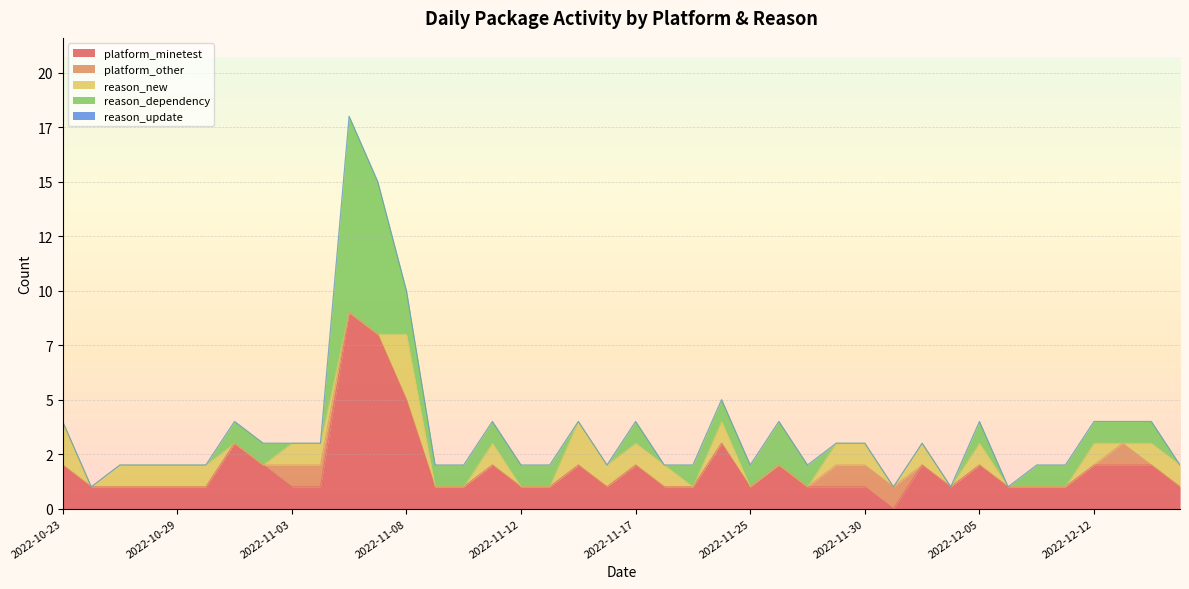

Reading left to right, extract all data points from this chart.

platform_minetest: 2	1	1	1	1	1	3	2	1	1	9	8	5	1	1	2	1	1	2	1	2	1	1	3	1	2	1	1	1	0	2	1	2	1	1	1	2	2	2	1
platform_other: 0	0	0	0	0	0	0	0	1	1	0	0	0	0	0	0	0	0	0	0	0	0	0	0	0	0	0	1	1	1	0	0	0	0	0	0	0	1	0	0
reason_new: 2	0	1	1	1	1	0	0	1	1	0	0	3	0	0	1	0	0	2	1	1	1	0	1	0	0	0	1	1	0	1	0	1	0	0	0	1	0	1	1
reason_dependency: 0	0	0	0	0	0	1	1	0	0	9	7	2	1	1	1	1	1	0	0	1	0	1	1	1	2	1	0	0	0	0	0	1	0	1	1	1	1	1	0
reason_update: 0	0	0	0	0	0	0	0	0	0	0	0	0	0	0	0	0	0	0	0	0	0	0	0	0	0	0	0	0	0	0	0	0	0	0	0	0	0	0	0